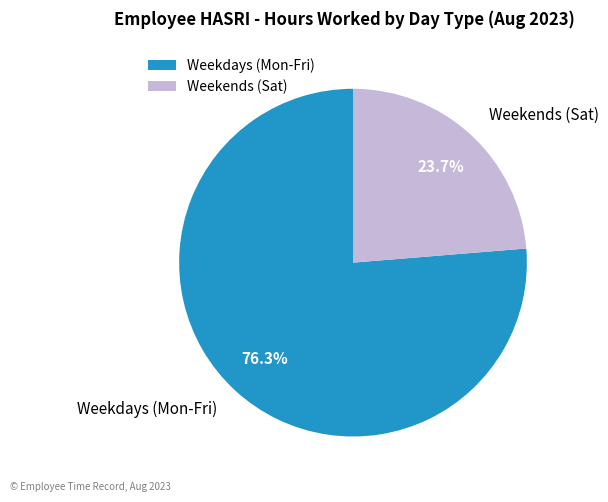

What is the ratio of the value at Weekdays (Mon-Fri) to the value at Weekends (Sat)?

3.2